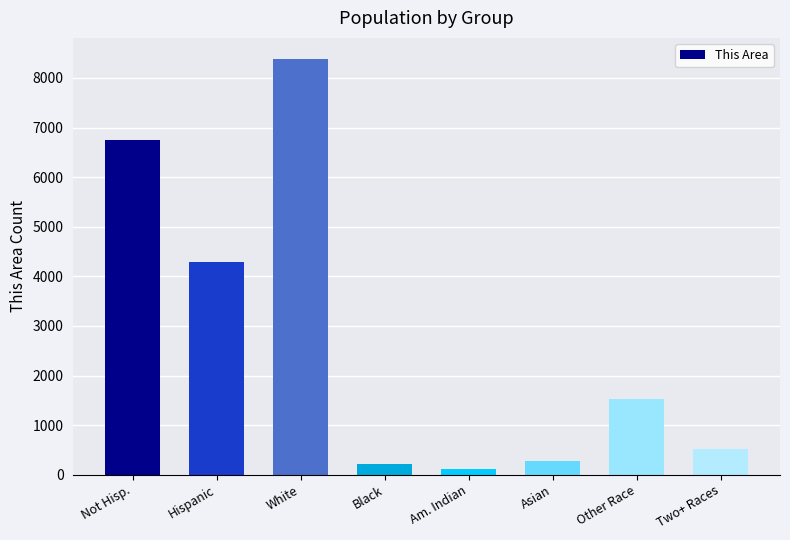

What is the sum of all values?

22105